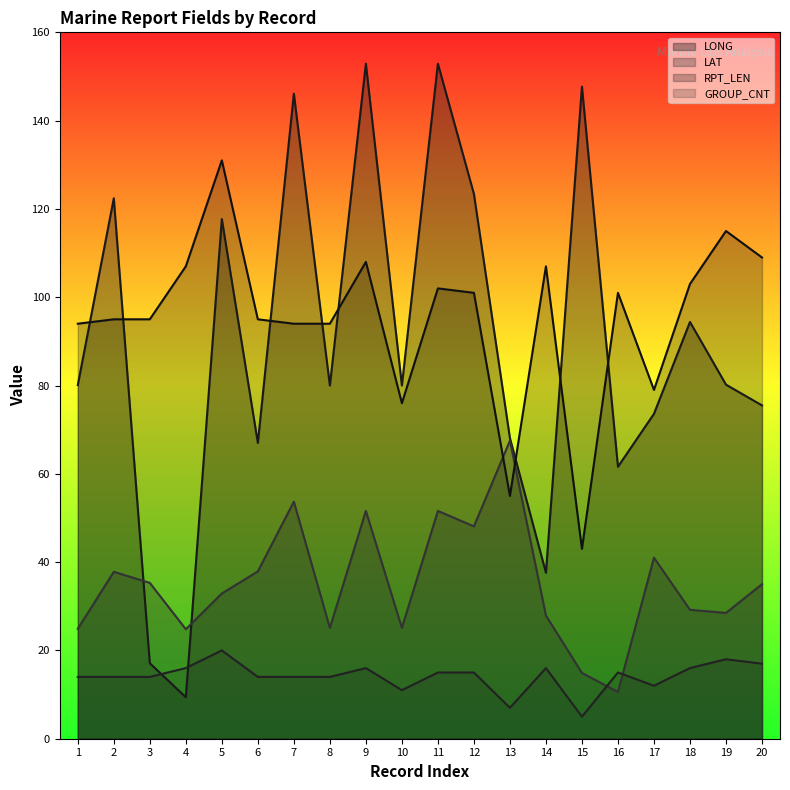

What is the total value across all series at 16?

188.2